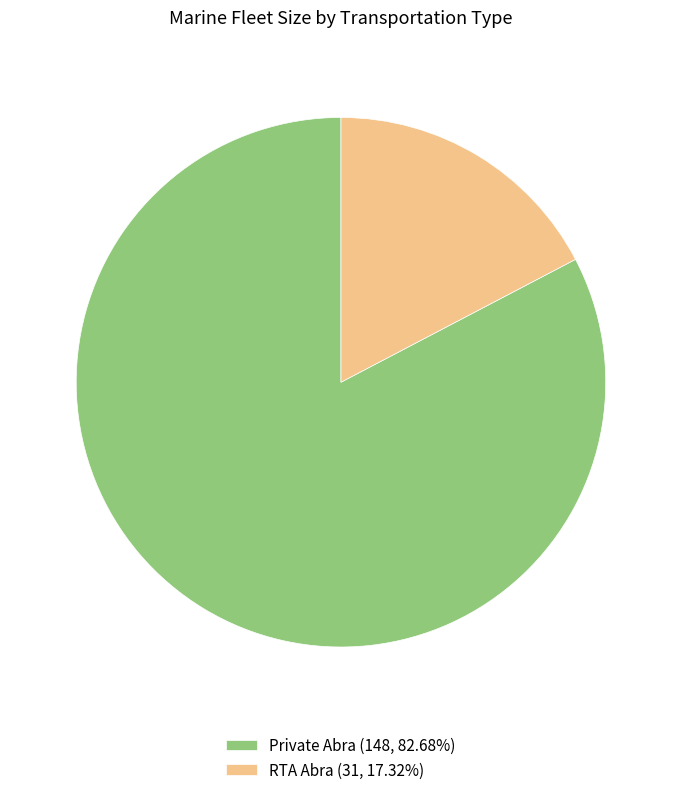

Count the number of slices in the pie.

2